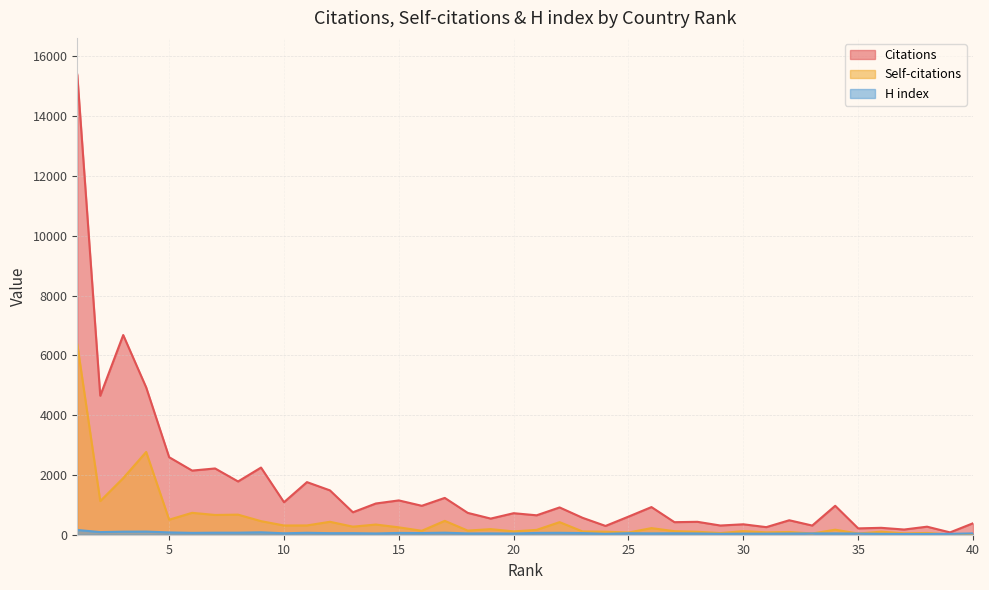

What is the sum of all Citations values?

62926